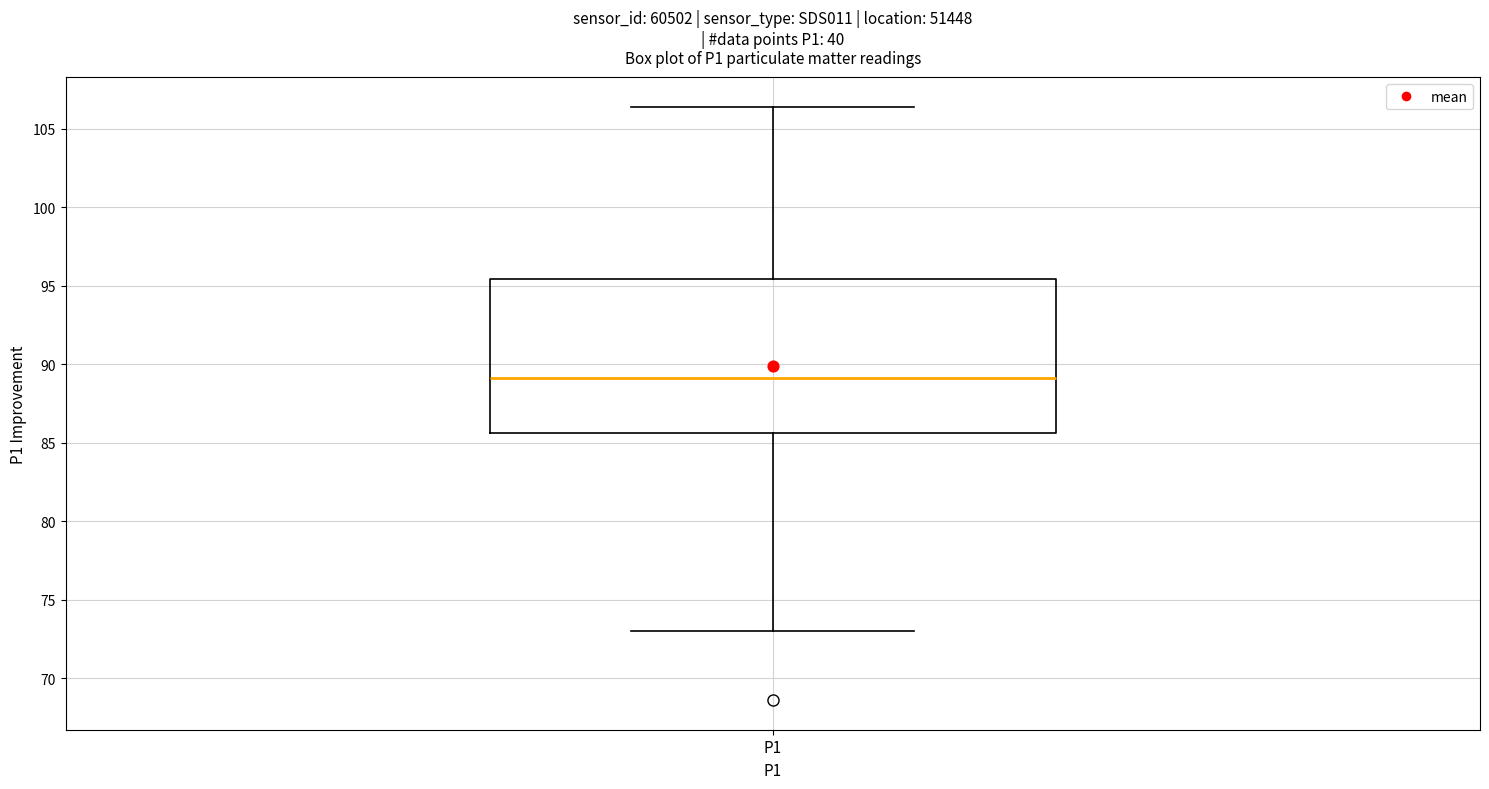

Read this box plot against the y-axis: the position of the median line, the range covered by the box, and the ends of both whiskers. The values are not printed on the chart, so give them approximately, as read against the axis.

median 89.0, box 85.5 to 95.5, whiskers 73.0 to 106.5